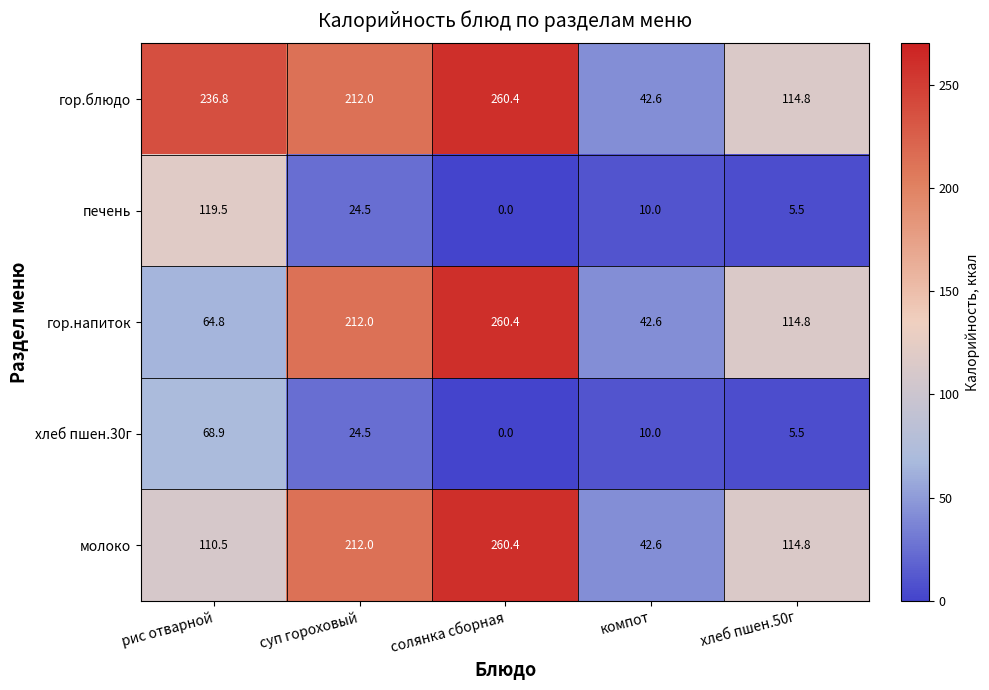

How many data points does each series have?

5